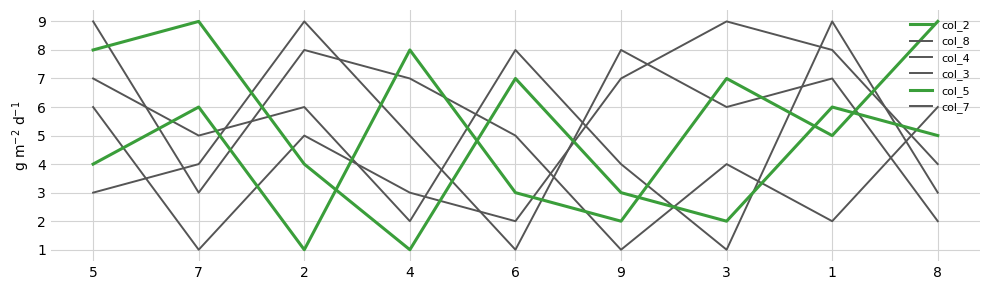

Reading right to left, what are all the values shown in this chart?

col_2: 9	5	7	2	3	8	1	6	4
col_8: 2	7	6	8	1	5	9	4	3
col_4: 3	9	1	4	8	2	6	5	7
col_3: 6	2	4	1	5	7	8	3	9
col_5: 5	6	2	3	7	1	4	9	8
col_7: 4	8	9	7	2	3	5	1	6